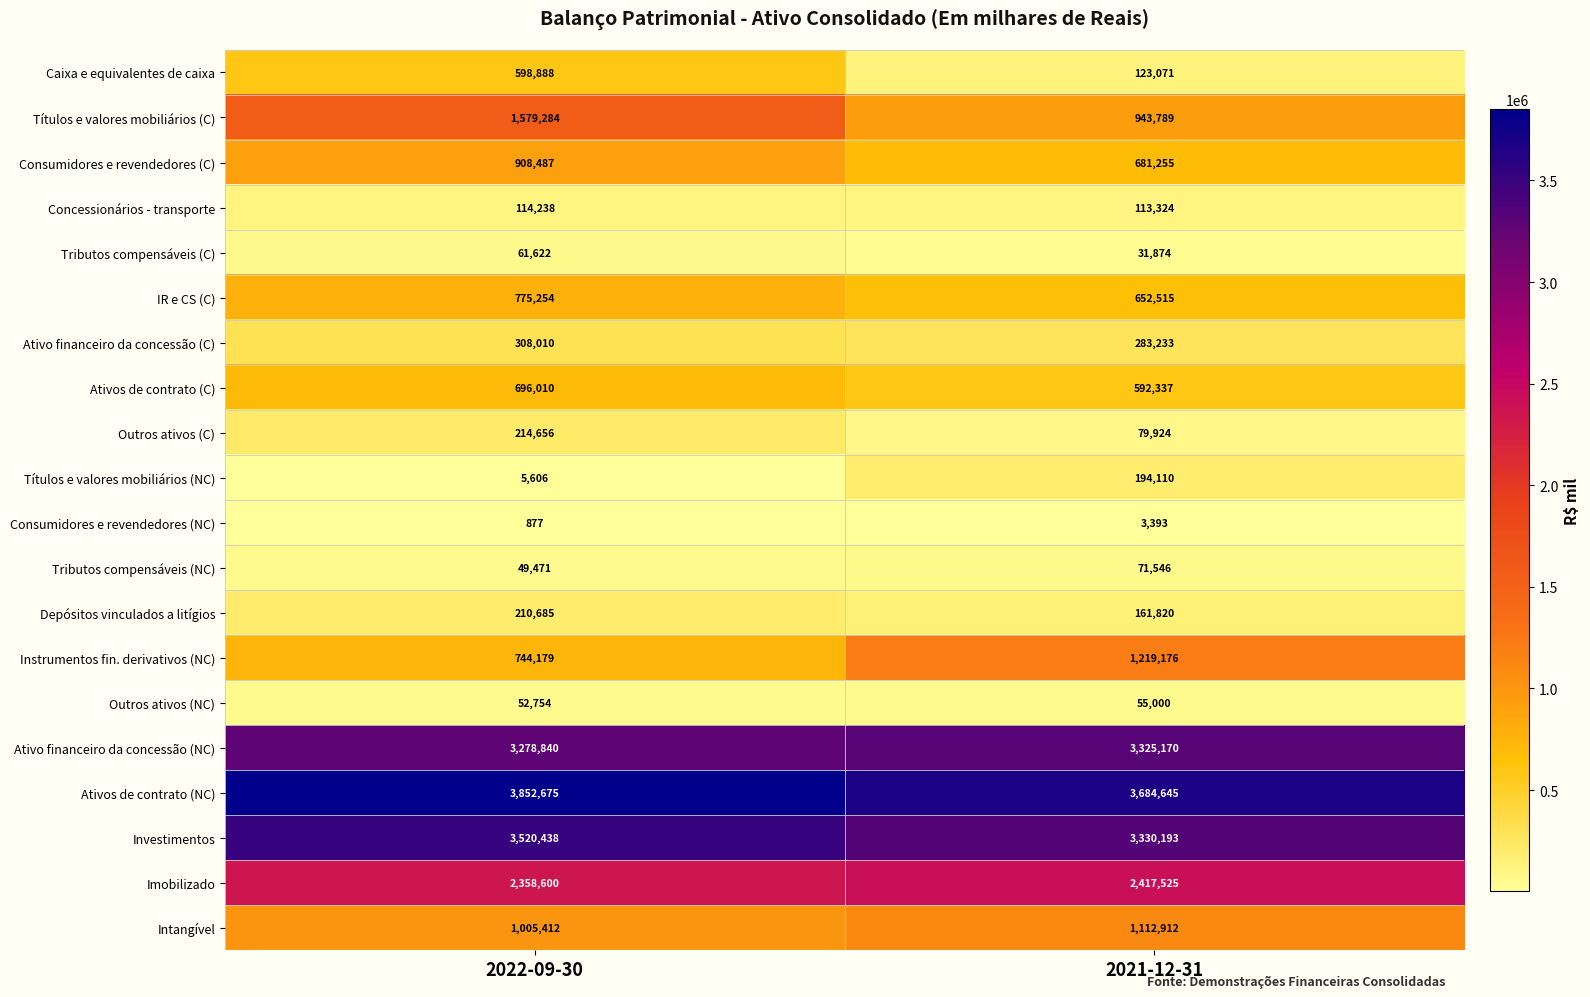

What is the difference between the Títulos e valores mobiliários (NC) values at 2021-12-31 and 2022-09-30?

188504